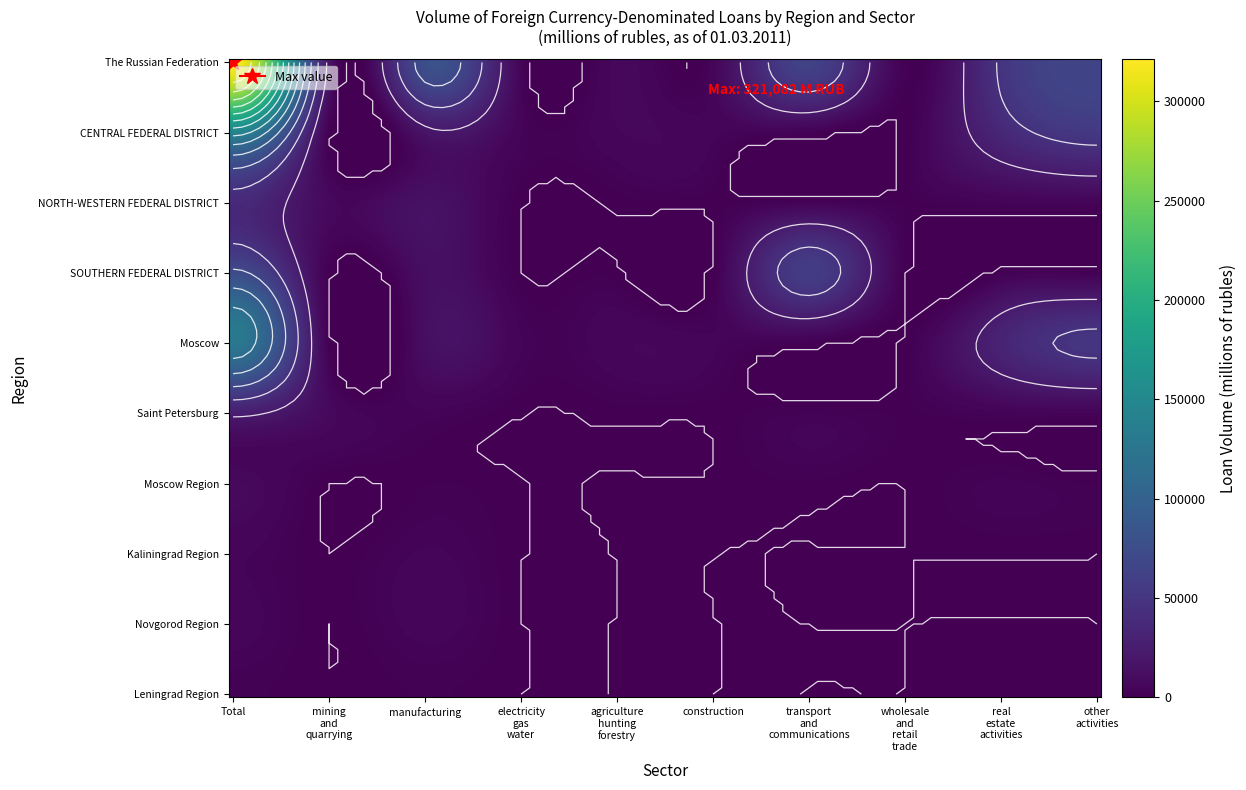

Reading left to right, transcribe all the data shown in this chart.

The Russian Federation: 321082	16943	77736	3808	7156	4913	63178	1591	48517	66387
CENTRAL FEDERAL DISTRICT: 146666	454	17755	3791	6048	4148	2224	26	36088	53314
NORTH-WESTERN FEDERAL DISTRICT: 38464	7359	14383	6	565	548	2419	1079	3732	4223
SOUTHERN FEDERAL DISTRICT: 73164	137	12127	0	390	114	57274	0	1061	985
Moscow: 128777	217	12158	3791	5834	3947	1115	26	32170	49843
Saint Petersburg: 26605	7253	3363	0	564	547	2376	1079	3454	4009
Moscow Region: 7711	0	1151	0	136	124	1109	0	2896	971
Kaliningrad Region: 4192	0	4047	0	0	0	43	0	76	0
Novgorod Region: 4932	0	4920	0	0	0	0	0	12	0
Leningrad Region: 1747	29	1403	0	0	0	0	0	55	109